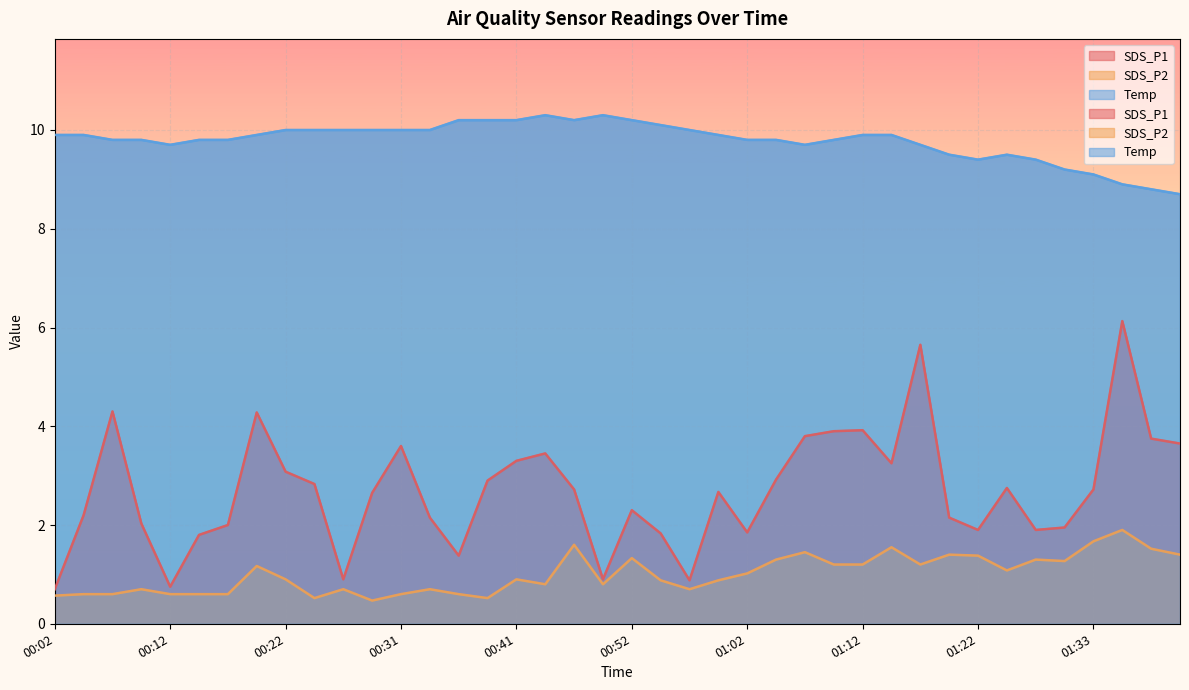

What is the average value of the SDS_P1 series?

2.7